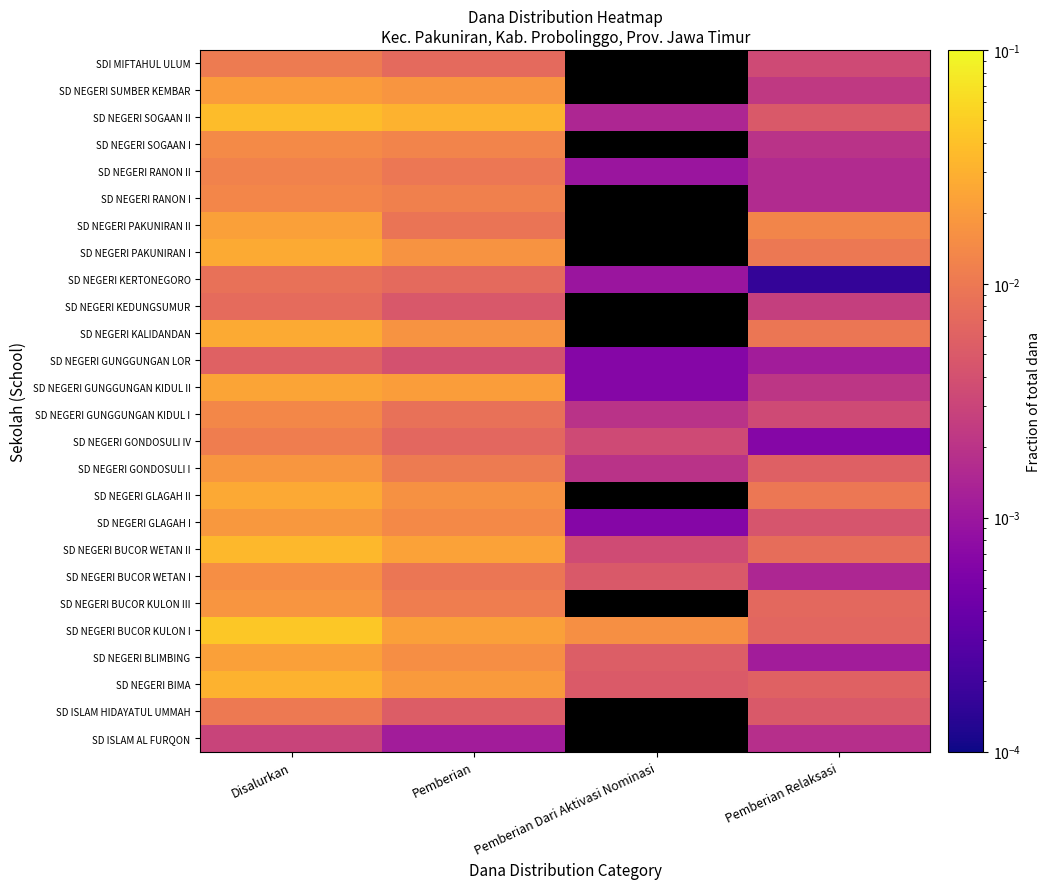

At which category is the sum across all series the highest?

Disalurkan